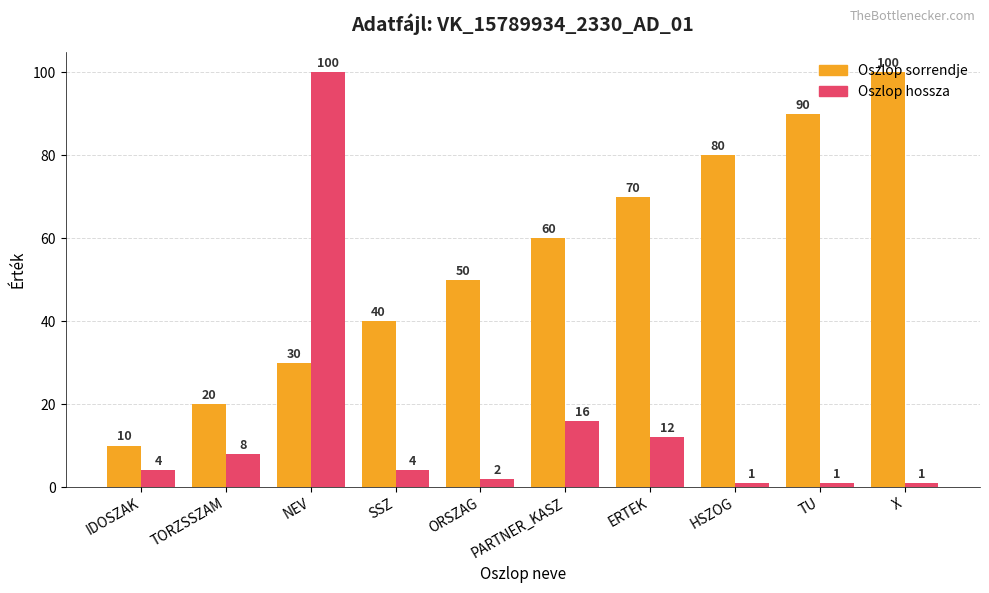

What position from the right is X?

1